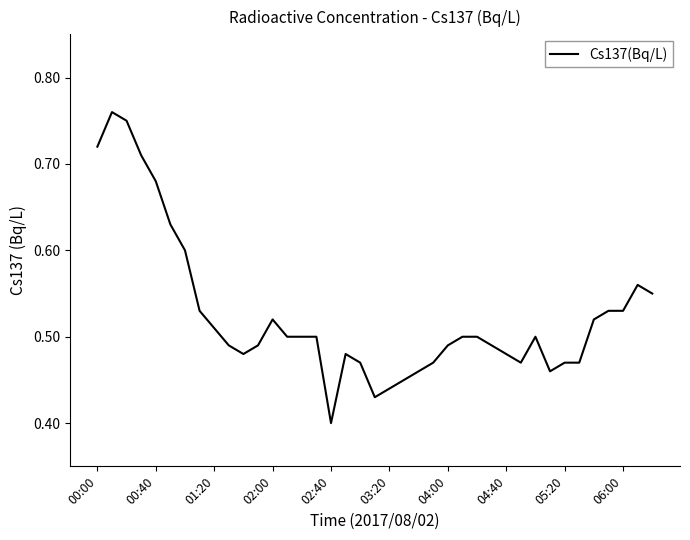

Where is the data nearest to the value 0?

02:40